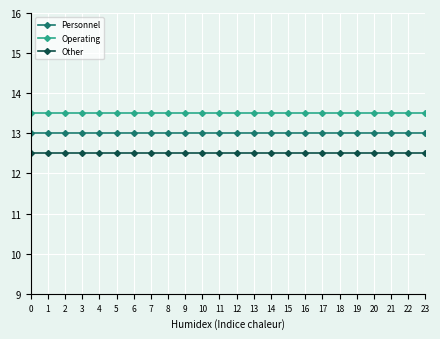

The Other series shows 17.8 at 13. True or false?

False